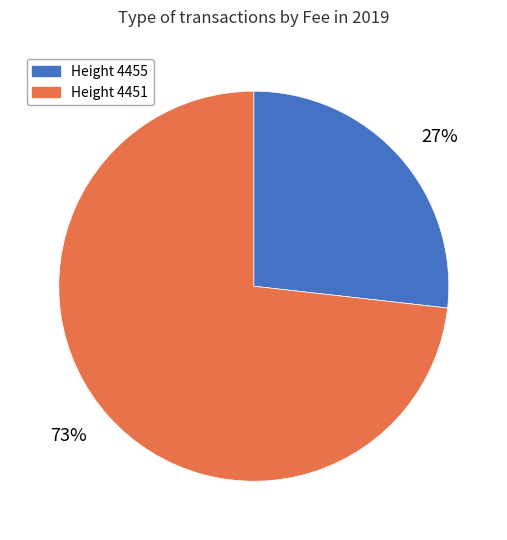

To the nearest percent, what is the difference between the Height 4451 and Height 4455 slice percentages?

46%